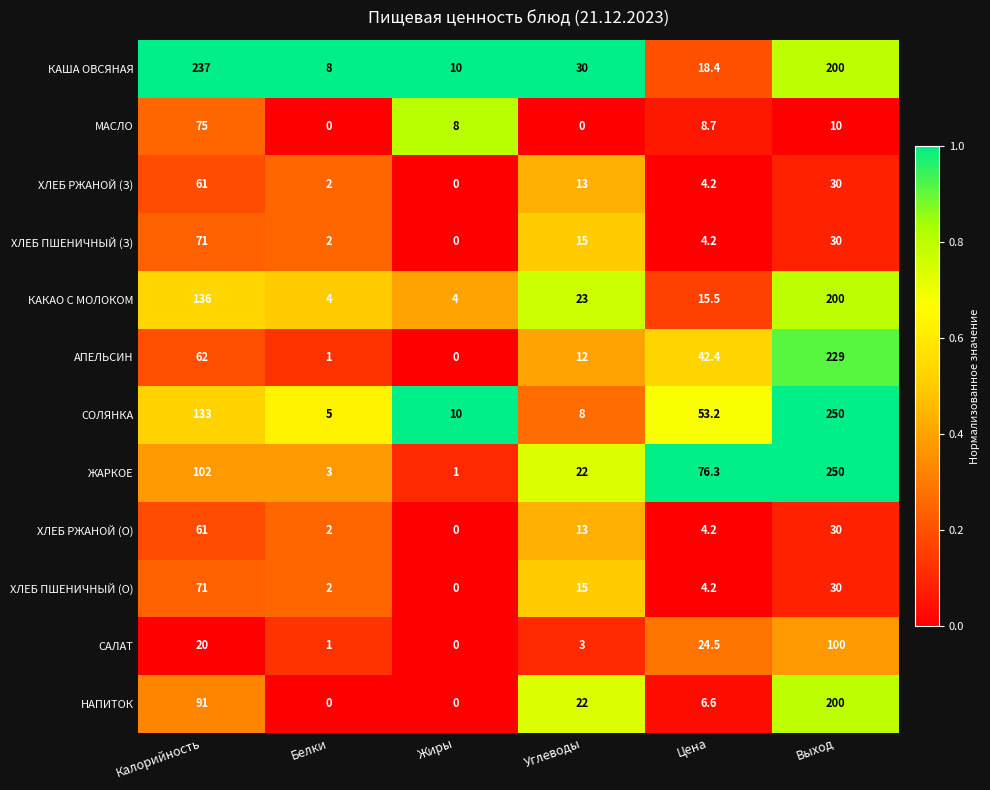

What is the total value across all series at Калорийность?

1120.0